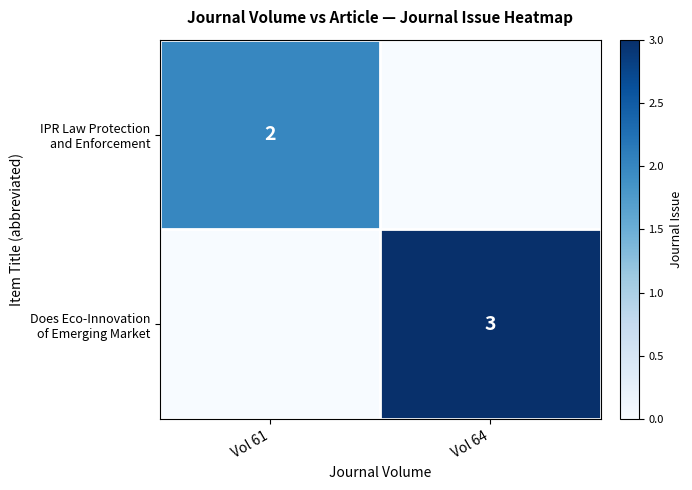

Which category has the highest value across all series?

Vol 64